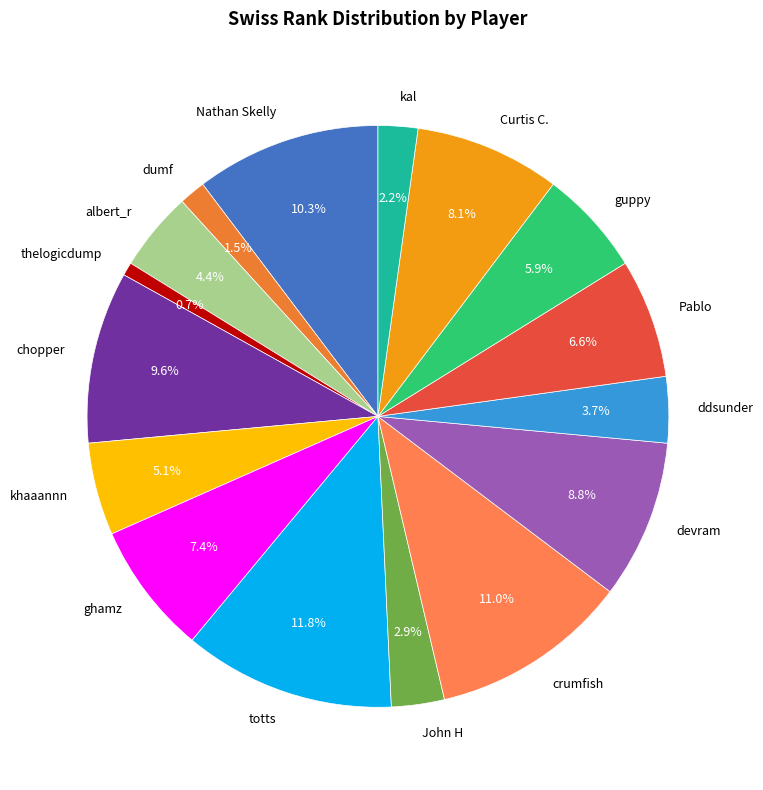

How many segments does this pie chart have?

16